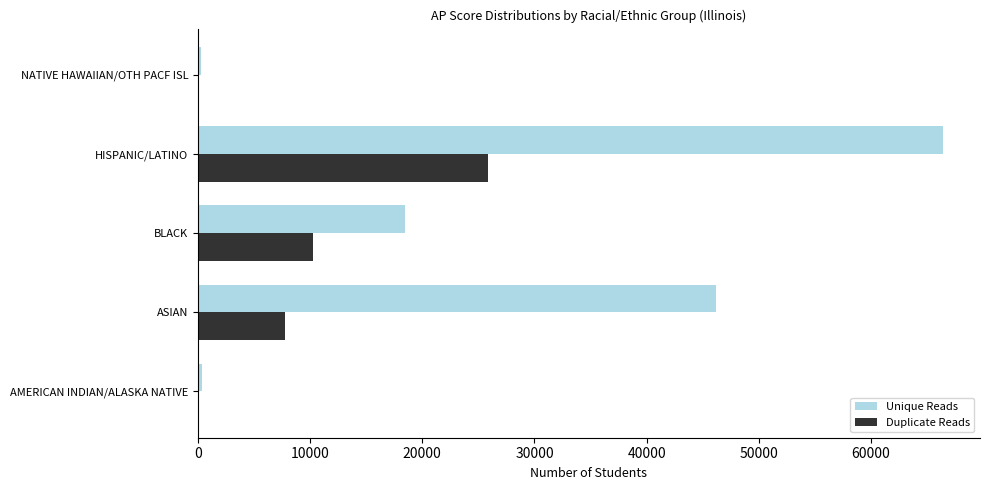

What is the total value across all series at ASIAN?

53955